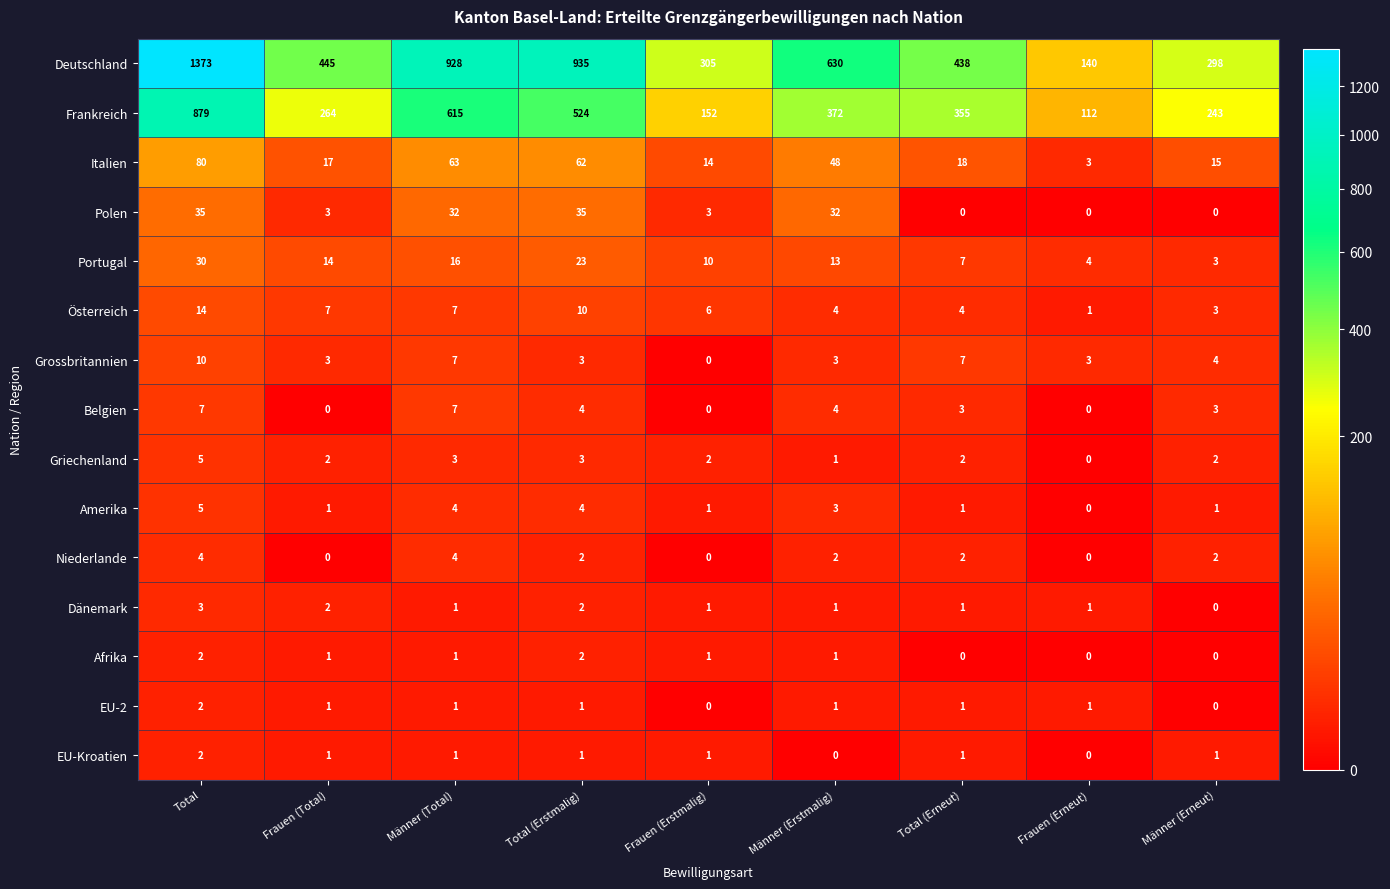

The Dänemark series shows 3 at Total. True or false?

True